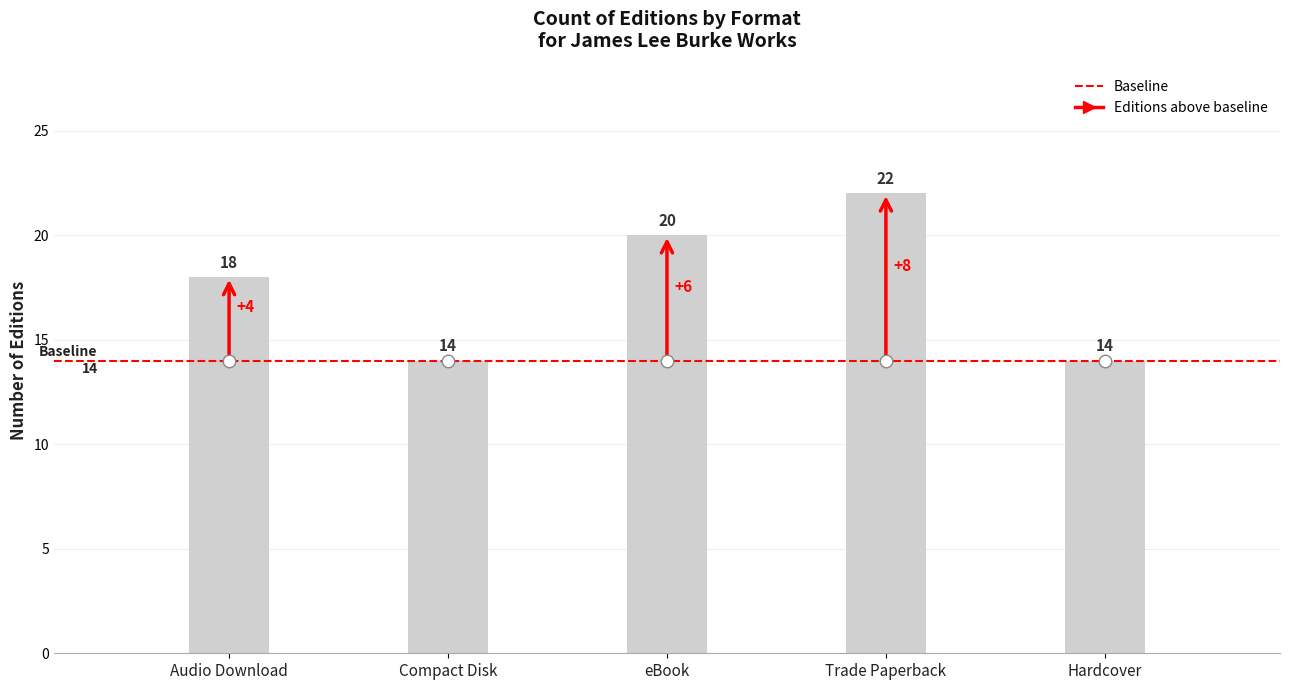

Which has a higher value, Audio Download or eBook?

eBook